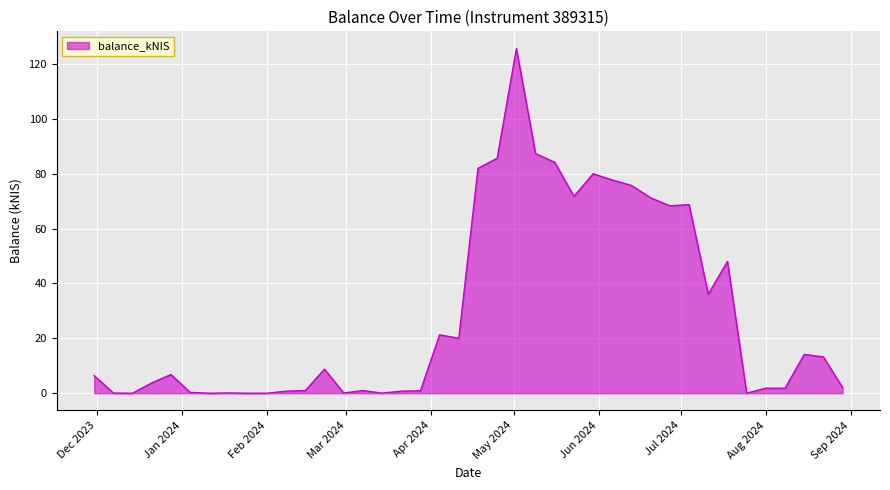

What is the difference between the maximum and minimum values?

125.6